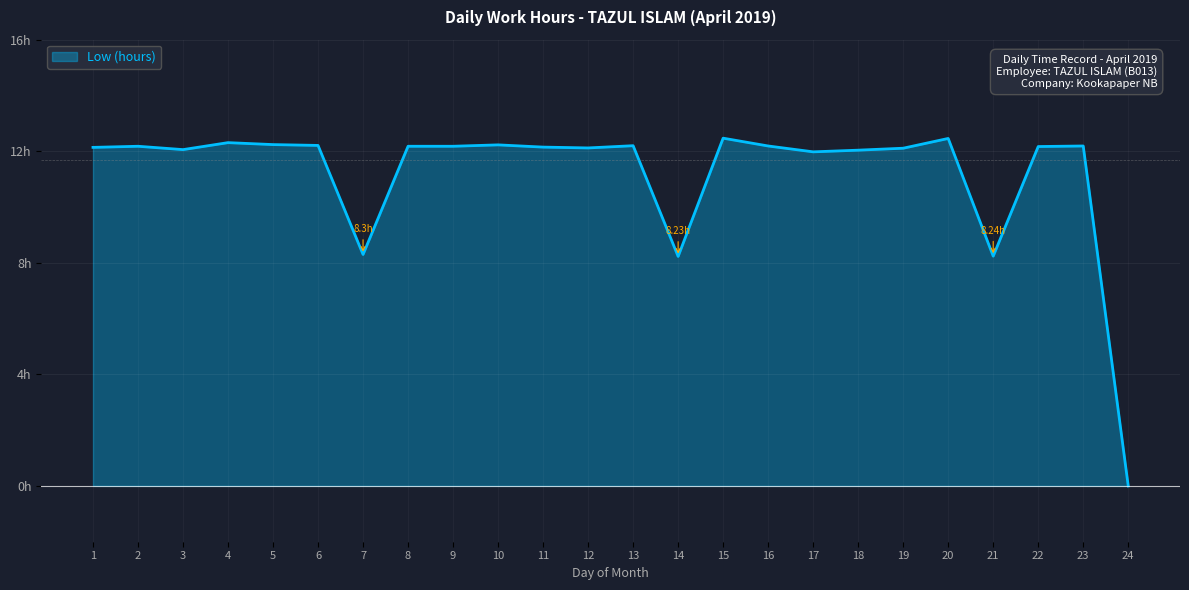

What is the ratio of the value at 13 to the value at 3?

1.0